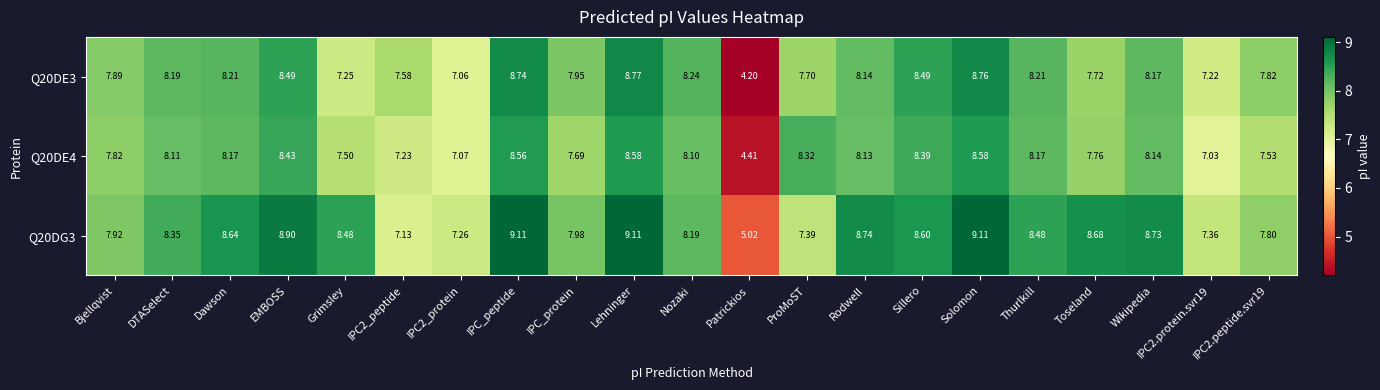

What is the total value across all series at IPC2_peptide?

21.9